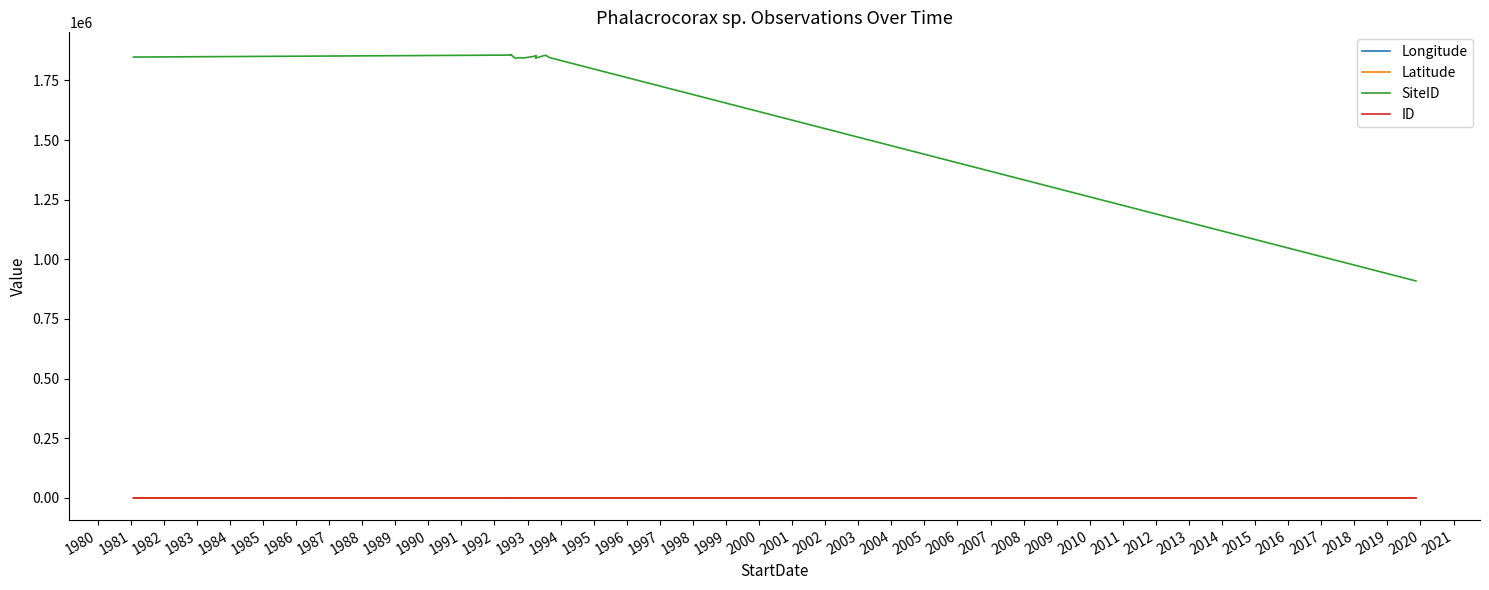

True or false: ID has more than 2 interior local peaks.

True